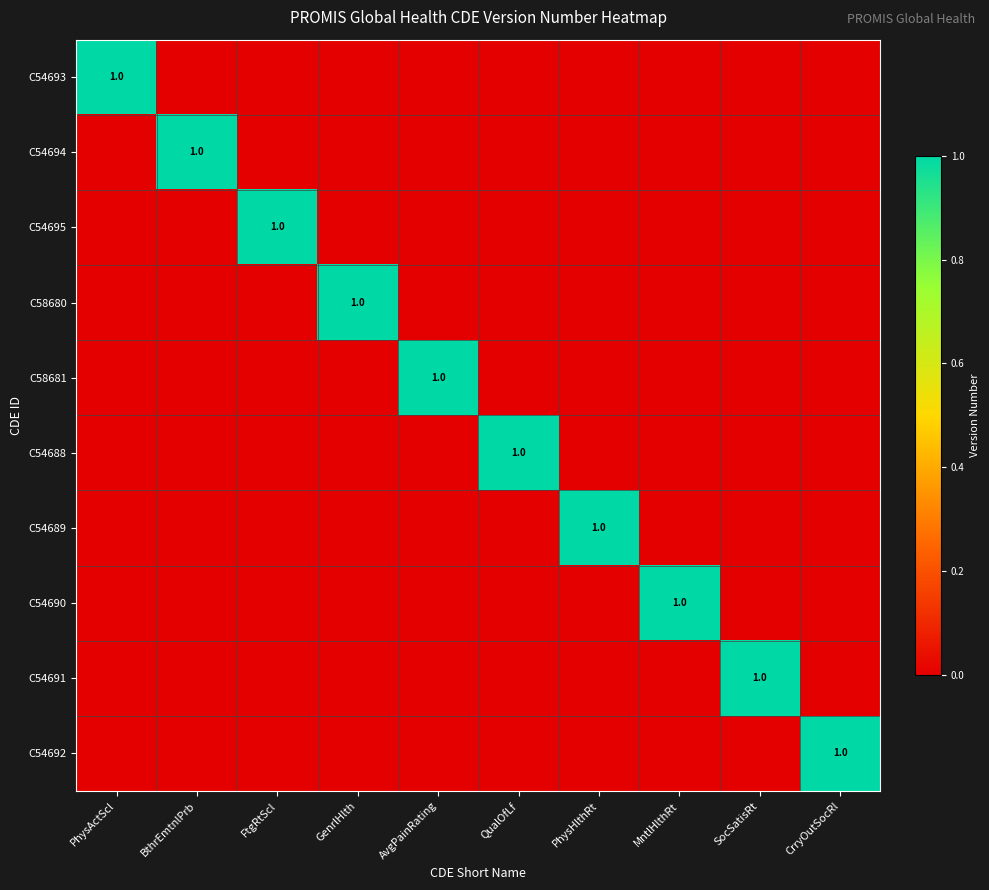

The value of C54691 at SocSatisRt is 1. True or false?

True